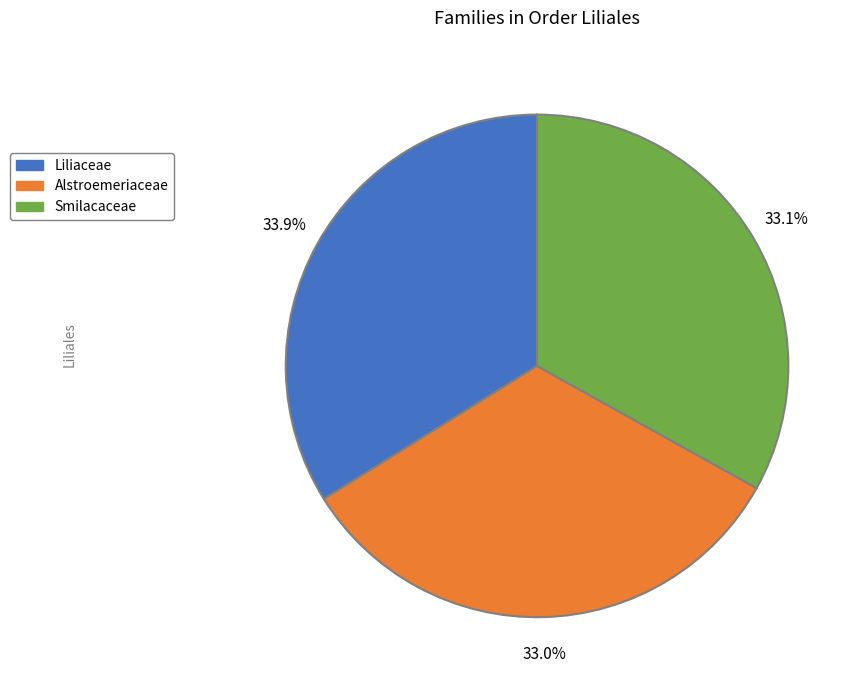

Combined, what portion of the pie is Alstroemeriaceae and Smilacaceae?

66.1%